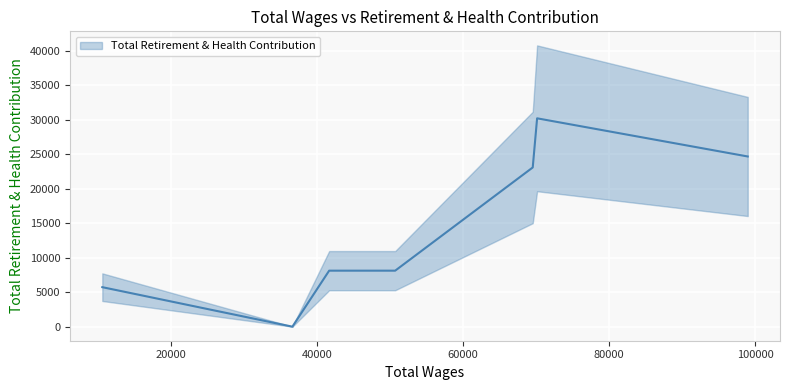

What is the change in value from 50701.0 to 98970.0?

+16547